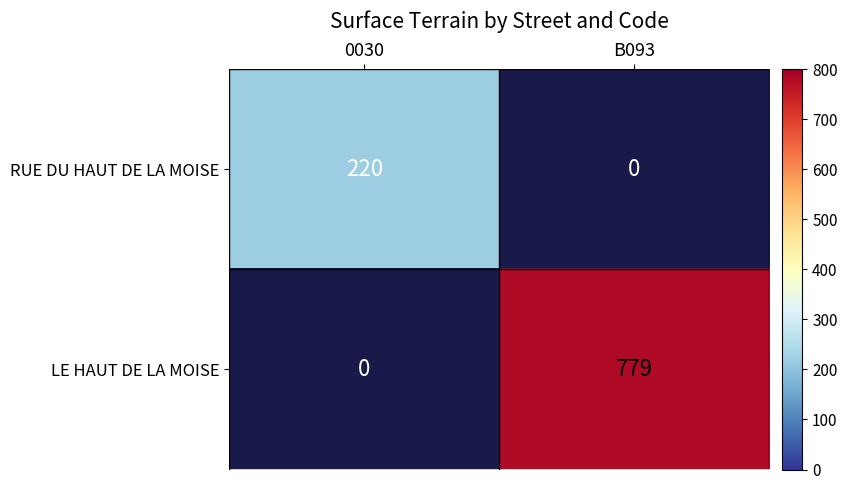

Is the value of LE HAUT DE LA MOISE at B093 greater than the value of RUE DU HAUT DE LA MOISE at 0030?

Yes